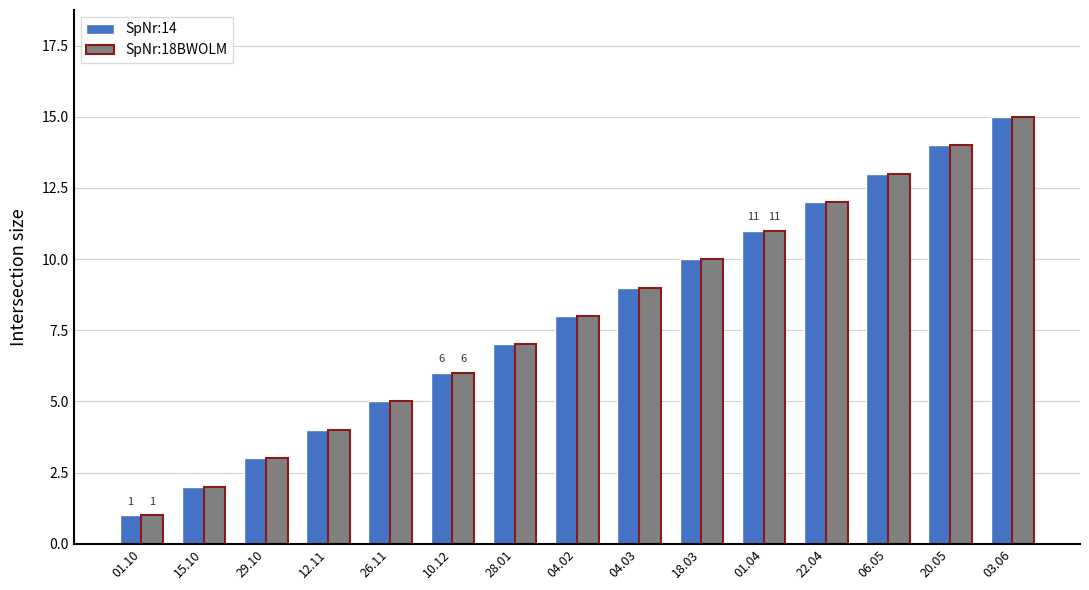

Does the chart contain stacked bars?

No